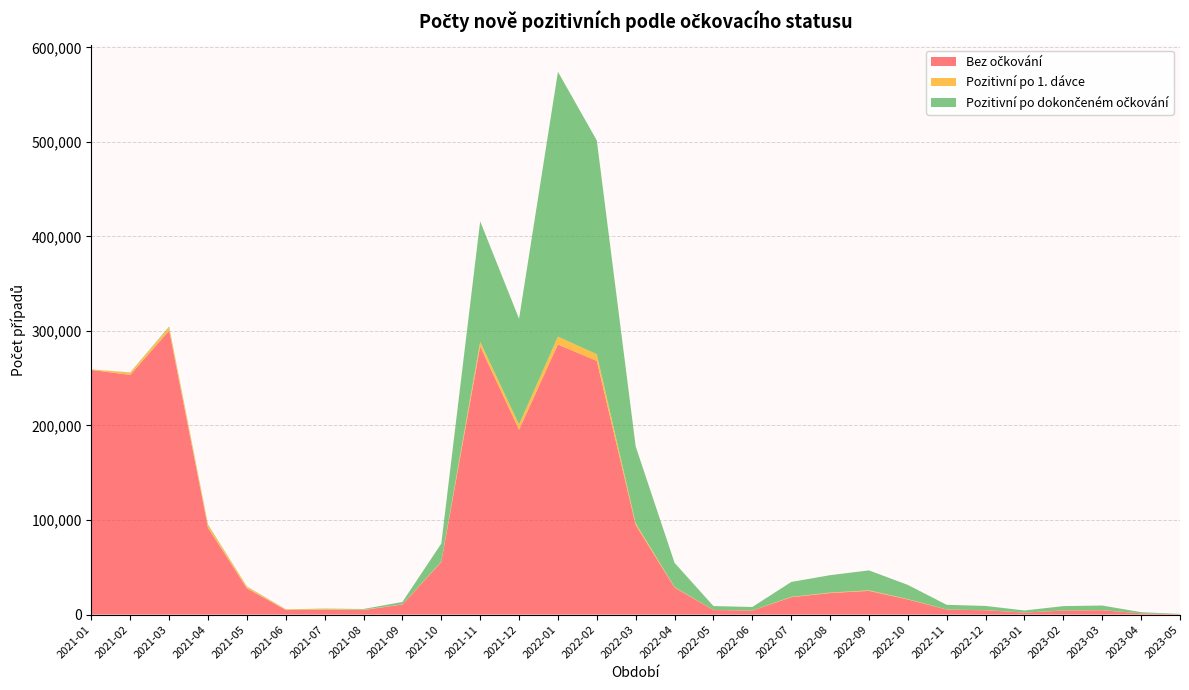

Reading left to right, what are all the values shown in this chart?

Bez očkování: 2021-01=258762	2021-02=253498	2021-03=300341	2021-04=91722	2021-05=27686	2021-06=4912	2021-07=4947	2021-08=4773	2021-09=10679	2021-10=55488	2021-11=283675	2021-12=195517	2022-01=285637	2022-02=268239	2022-03=94708	2022-04=28564	2022-05=4801	2022-06=4195	2022-07=18335	2022-08=22756	2022-09=25057	2022-10=15968	2022-11=5244	2022-12=4539	2023-01=2108	2023-02=4220	2023-03=4563	2023-04=1255	2023-05=354
Pozitivní po 1. dávce: 2021-01=546	2021-02=2392	2021-03=3498	2021-04=2942	2021-05=1639	2021-06=562	2021-07=985	2021-08=449	2021-09=179	2021-10=503	2021-11=4876	2021-12=5454	2022-01=8345	2022-02=7098	2022-03=1796	2022-04=541	2022-05=106	2022-06=89	2022-07=418	2022-08=510	2022-09=590	2022-10=418	2022-11=125	2022-12=108	2023-01=68	2023-02=129	2023-03=120	2023-04=38	2023-05=14
Pozitivní po dokončeném očkování: 2021-01=0	2021-02=252	2021-03=842	2021-04=618	2021-05=385	2021-06=116	2021-07=356	2021-08=690	2021-09=2489	2021-10=19138	2021-11=127462	2021-12=111957	2022-01=280140	2022-02=226144	2022-03=81310	2022-04=25618	2022-05=4075	2022-06=3740	2022-07=15707	2022-08=18409	2022-09=21080	2022-10=14991	2022-11=4947	2022-12=4482	2023-01=2162	2023-02=4601	2023-03=4882	2023-04=1209	2023-05=318